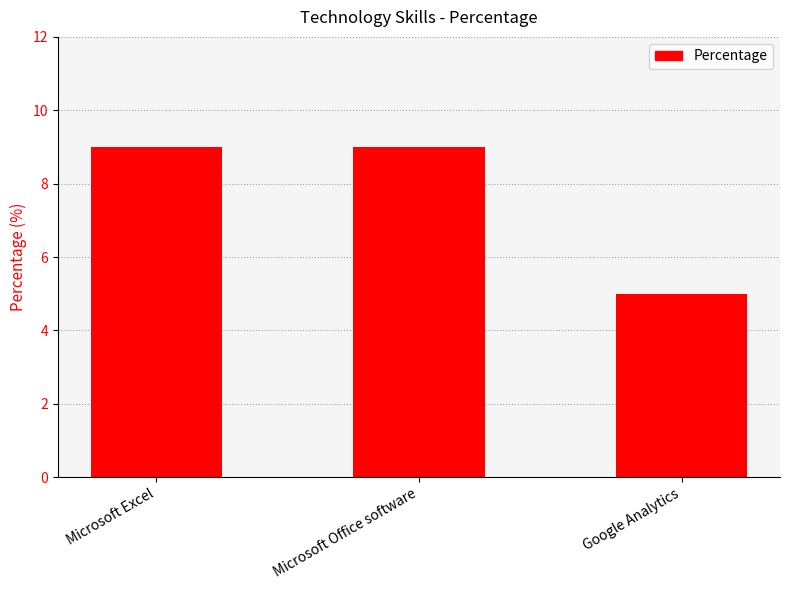

What is the label of the 2nd bar from the right?

Microsoft Office software